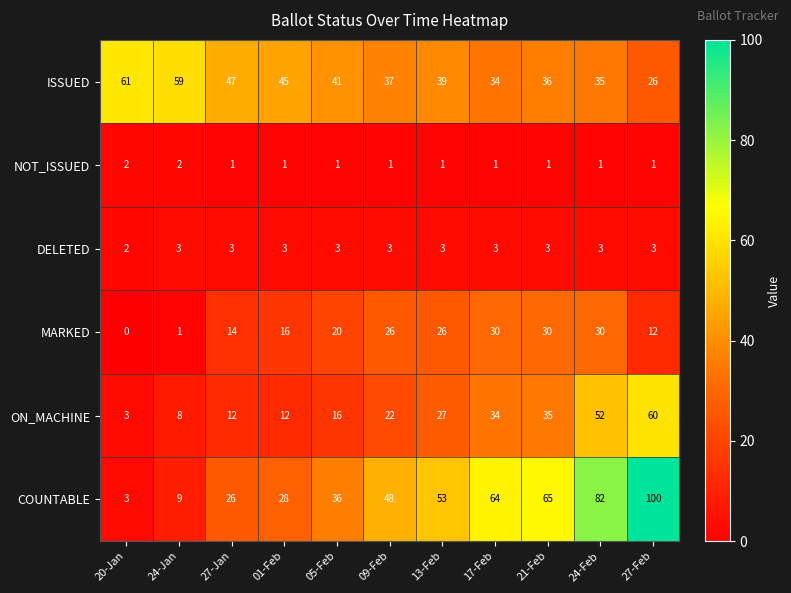

What is the approximate value of ISSUED at 17-Feb?

34